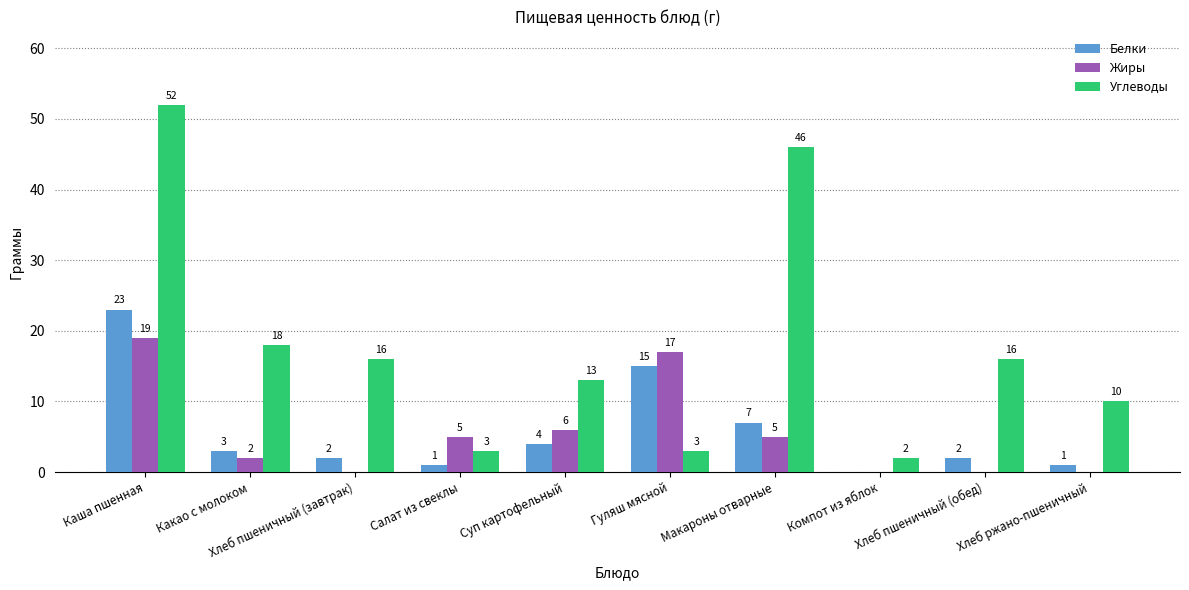

What is the greatest value displayed?

52